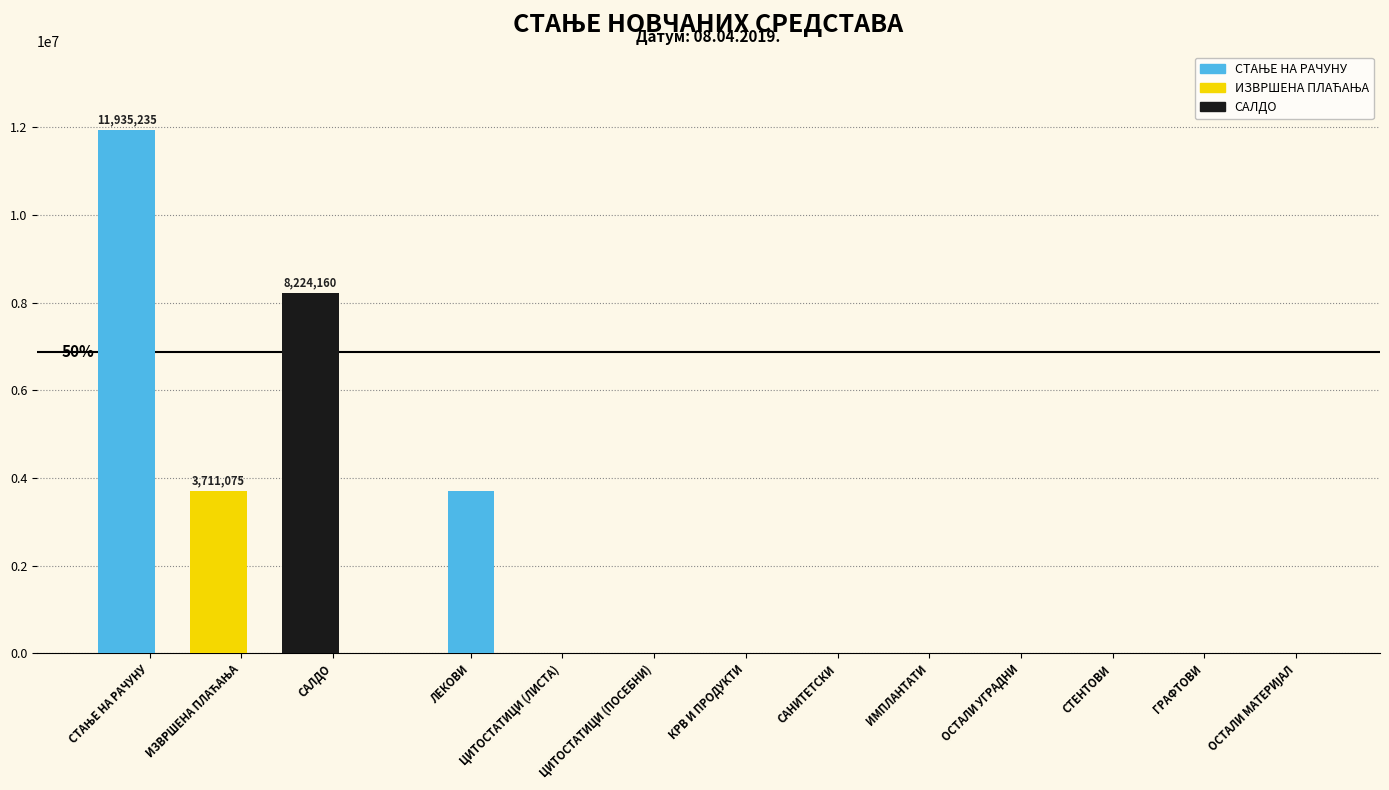

Which category has the highest value across all series?

СТАЊЕ НА РАЧУНУ